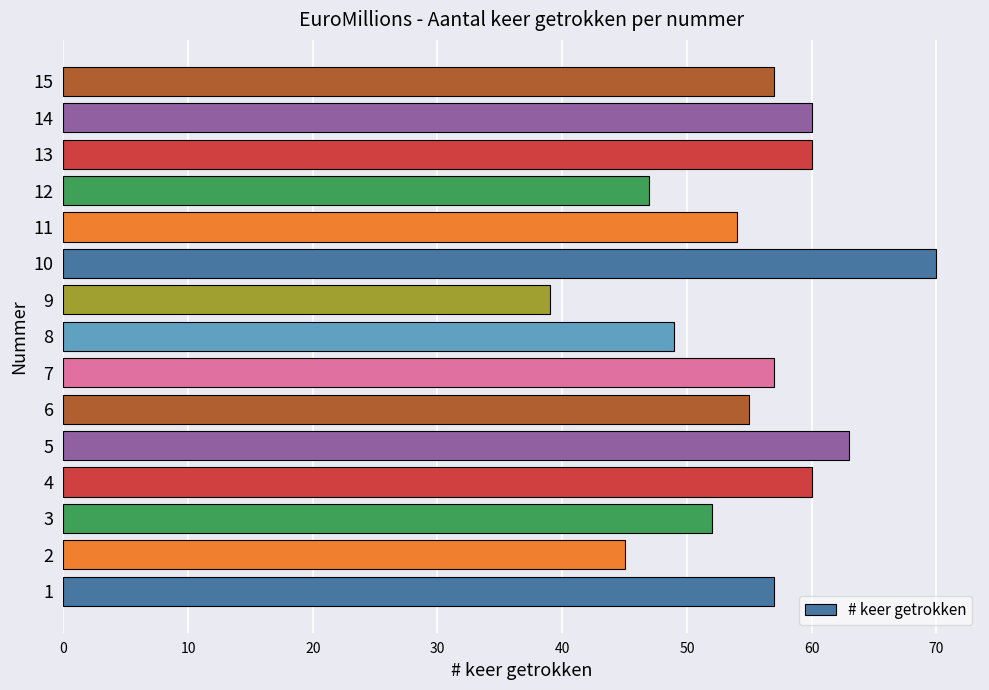

What is the difference between the second highest and minimum values?

24